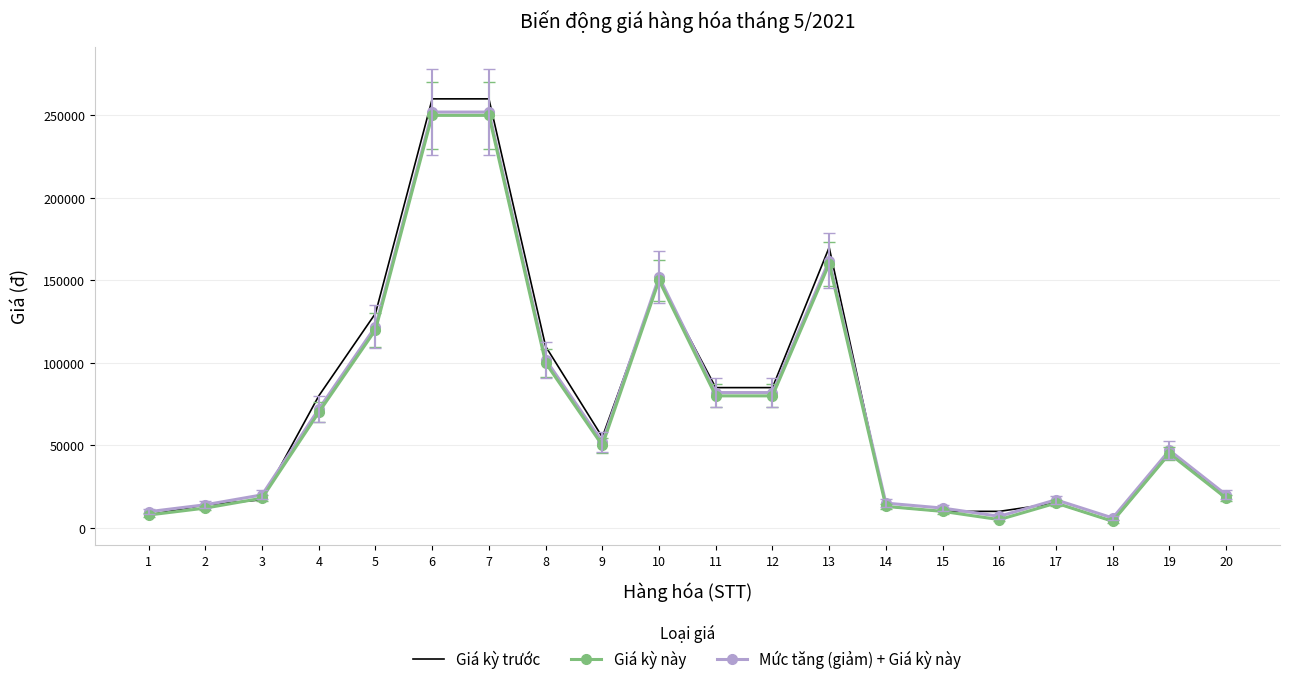

How many distinct data groups are displayed?

3